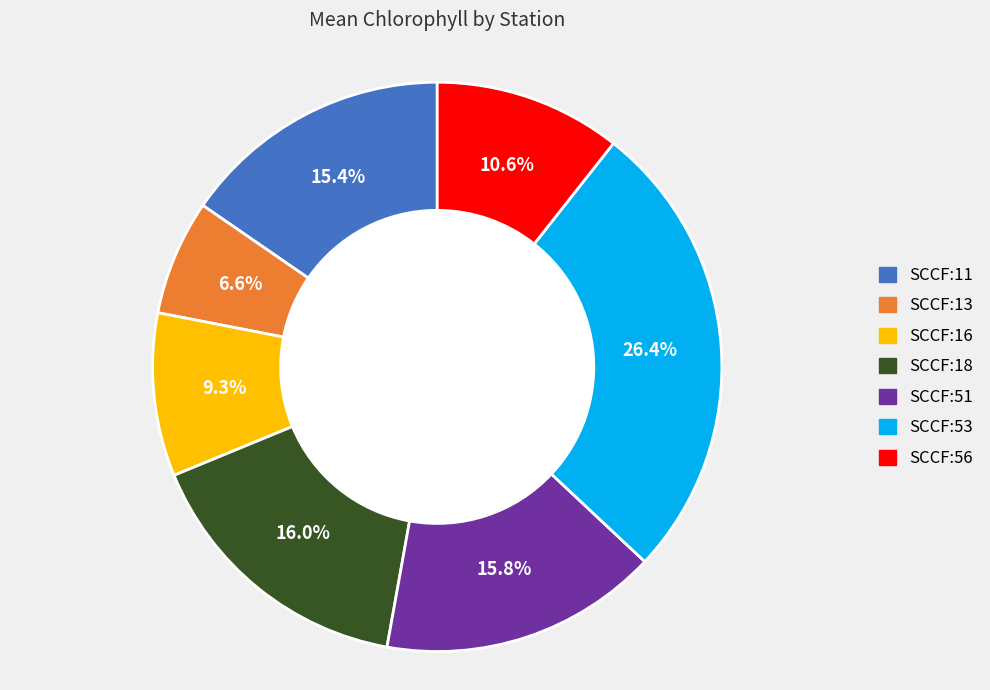

How many segments does this pie chart have?

7